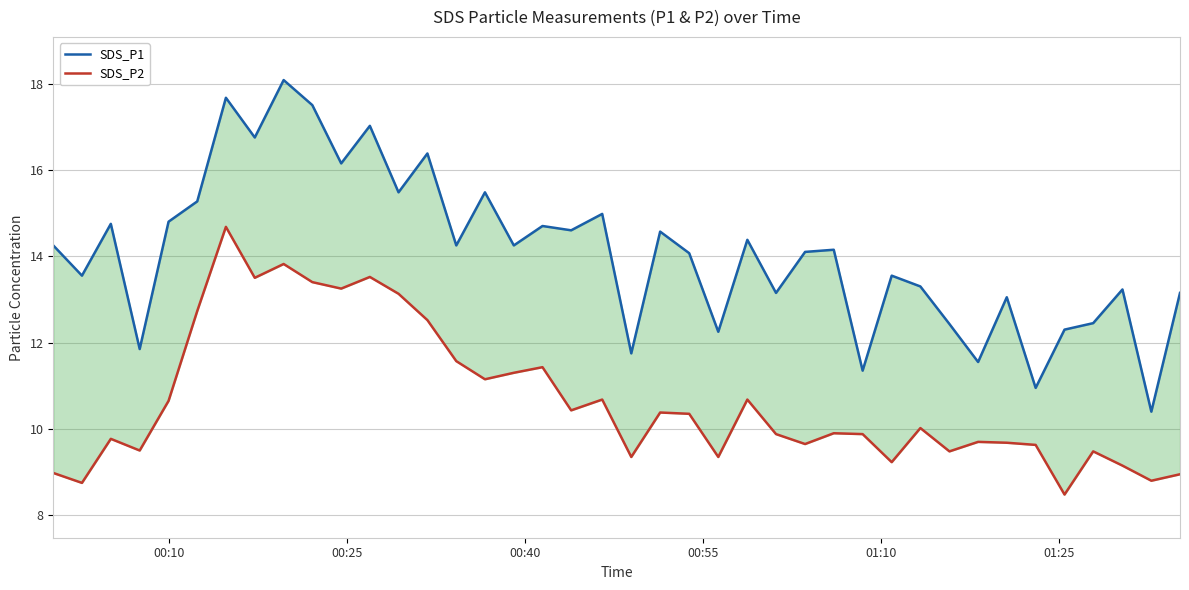

Does the chart display data point markers on the line(s)?

No